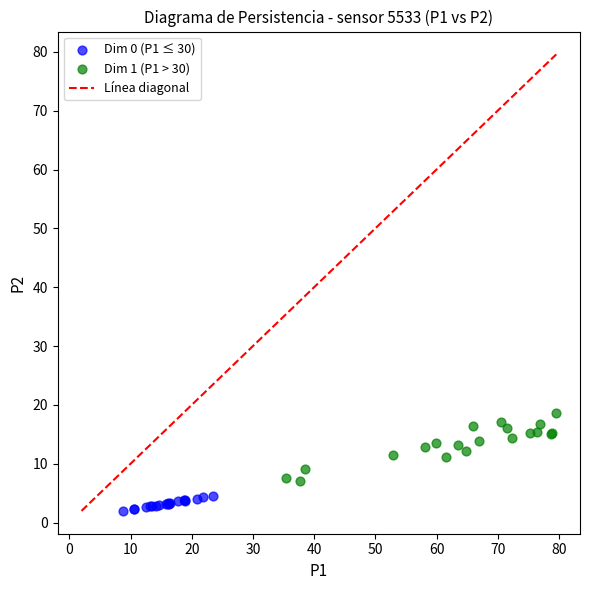

Which series has the widest spread of Y values?

Dim 1 (P1 > 30)